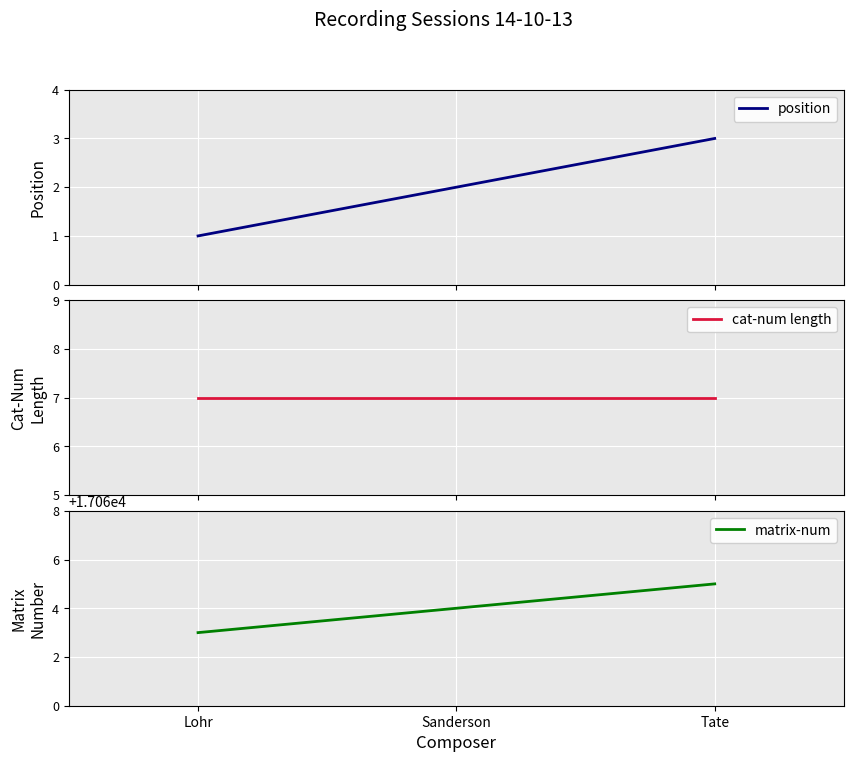

Between Tate and Lohr, which is larger?

Tate